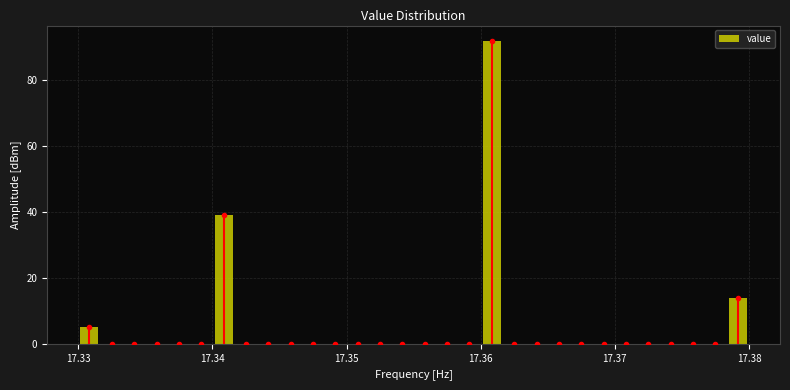

Around what value on the x-axis is the tallest bar? Give the approximate position of its centre, as read against the axis.

17.361